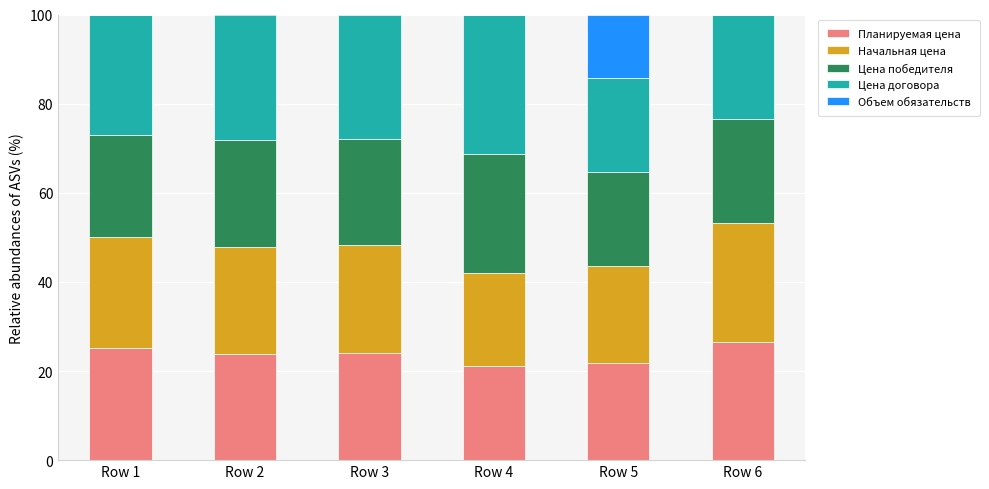

Is it true that Планируемая цена equals 14.2 at Row 4?

False